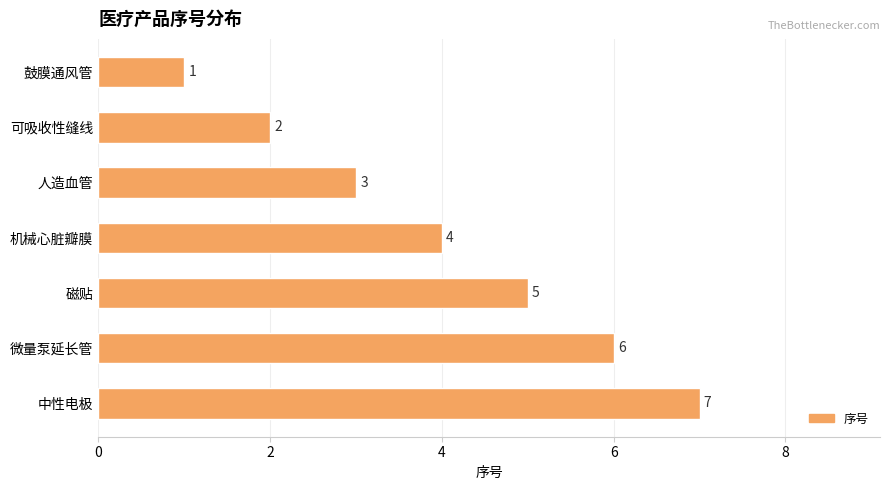

At which label is the value closest to 4?

机械心脏瓣膜